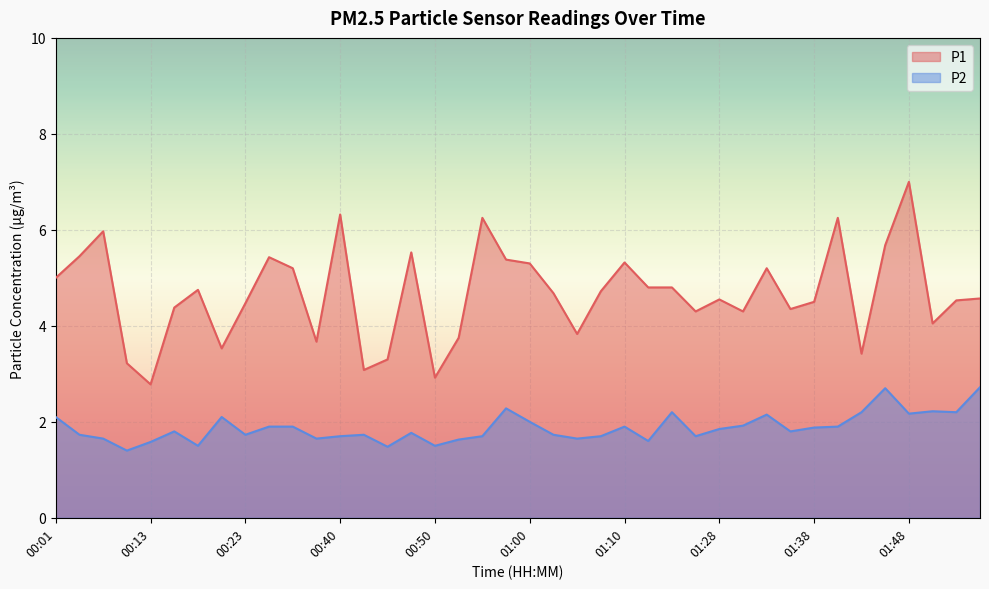

What is the sum of all P2 values?

75.0